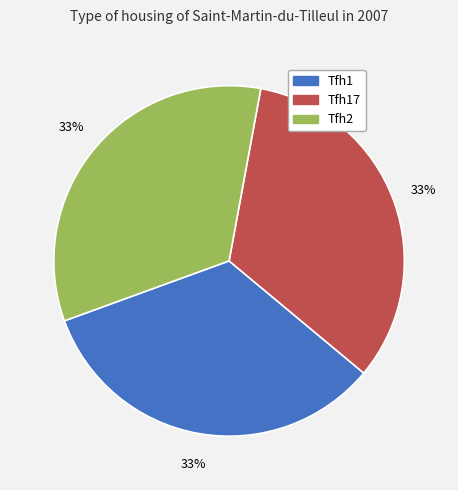

Is there any slice that represents more than half of the pie?

No